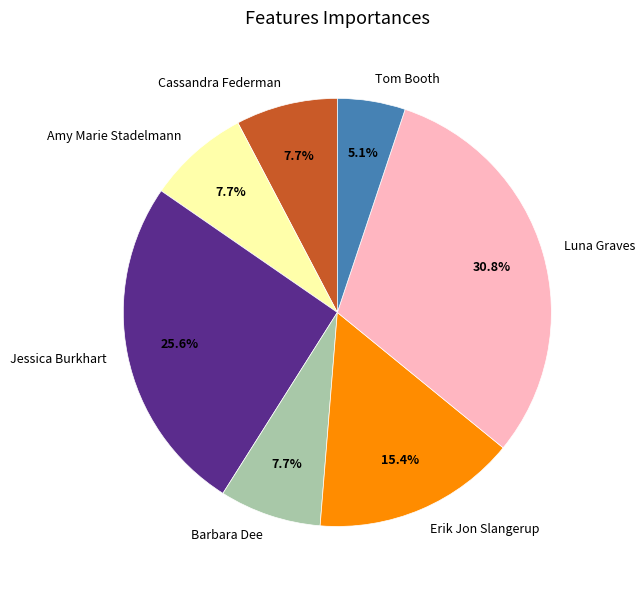

Does Barbara Dee account for over 50% of the chart?

No